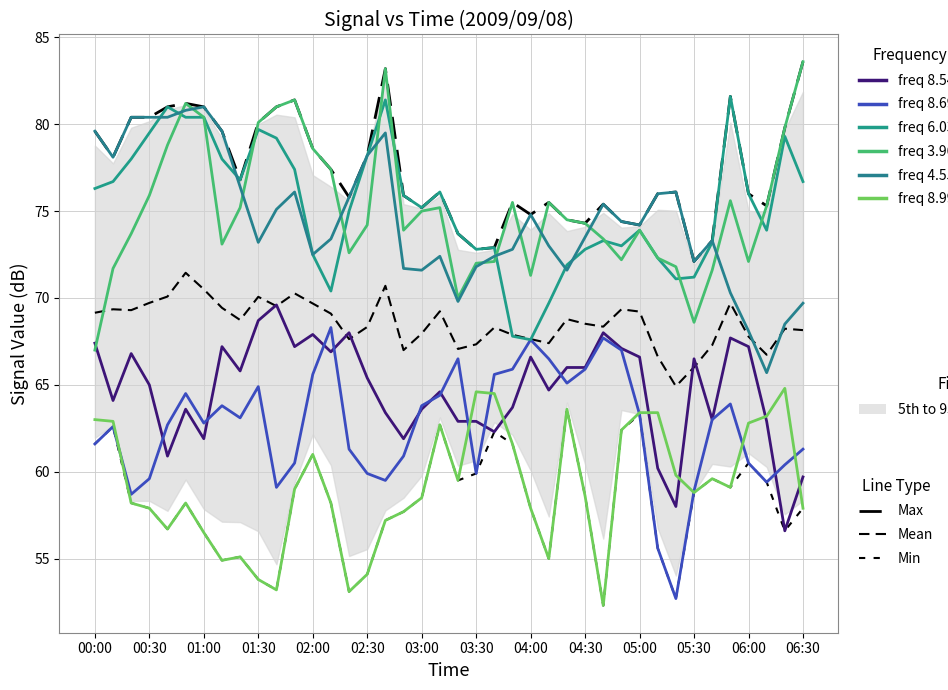

True or false: 4.558 has more than 2 interior local peaks.

True